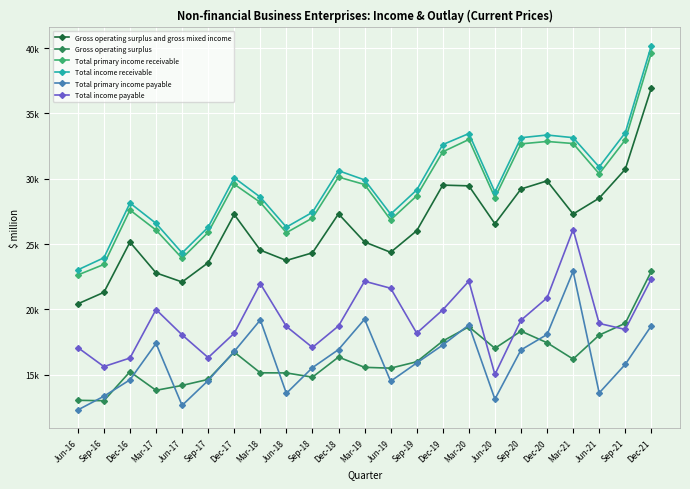

What is the label of the 12th point from the right?

Mar-19